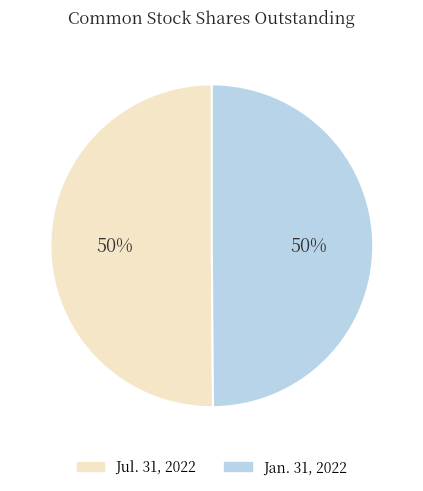

Approximately how many times larger is the value at Jan. 31, 2022 compared to Jul. 31, 2022?

1.0